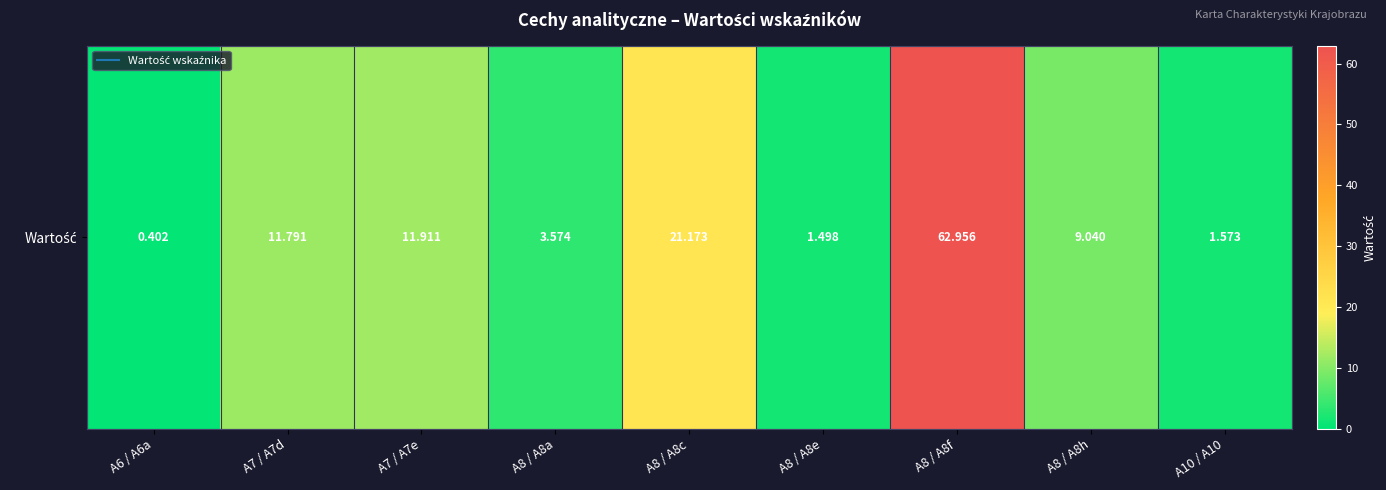

The chart shows a value of 18.6 at A7 / A7e. True or false?

False